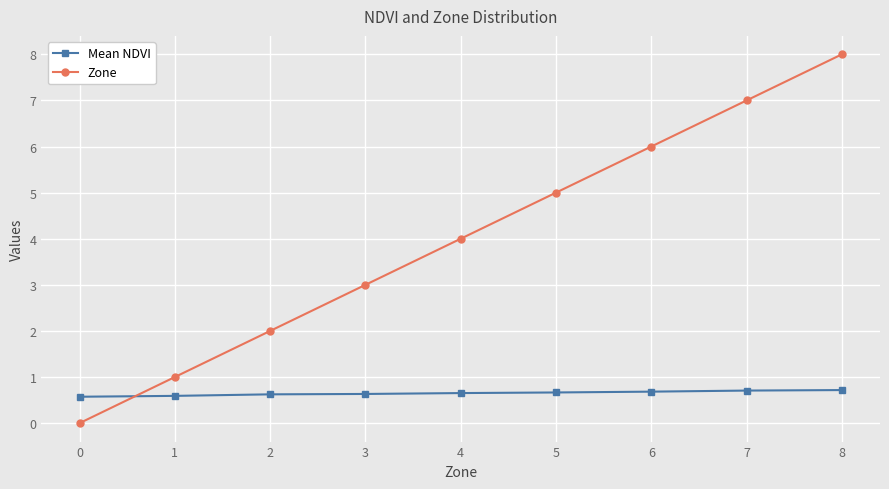

At which label is Zone closest to 4?

4